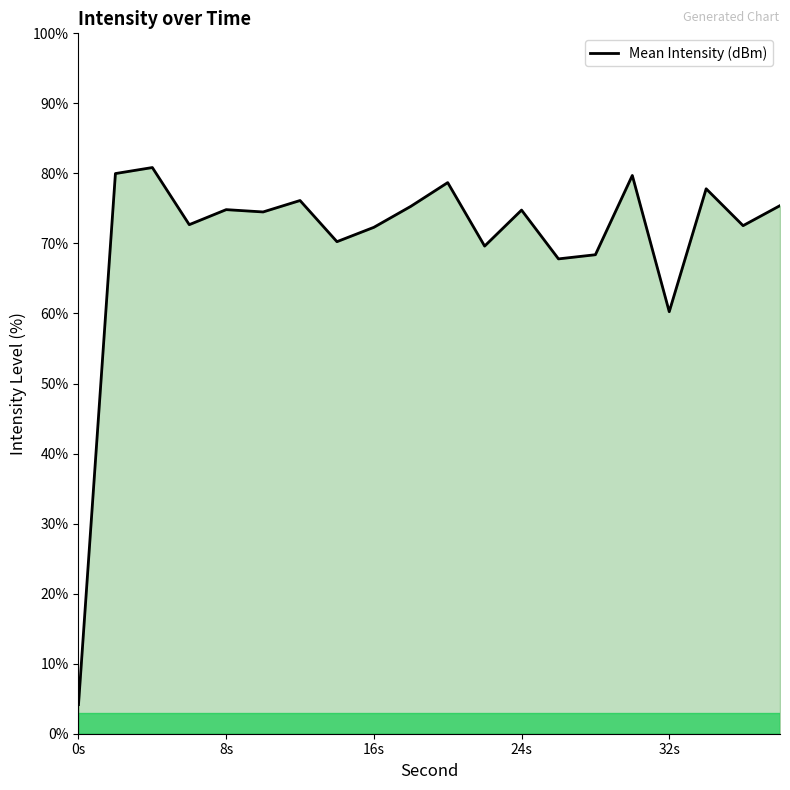

What is the smallest value displayed?

4.2